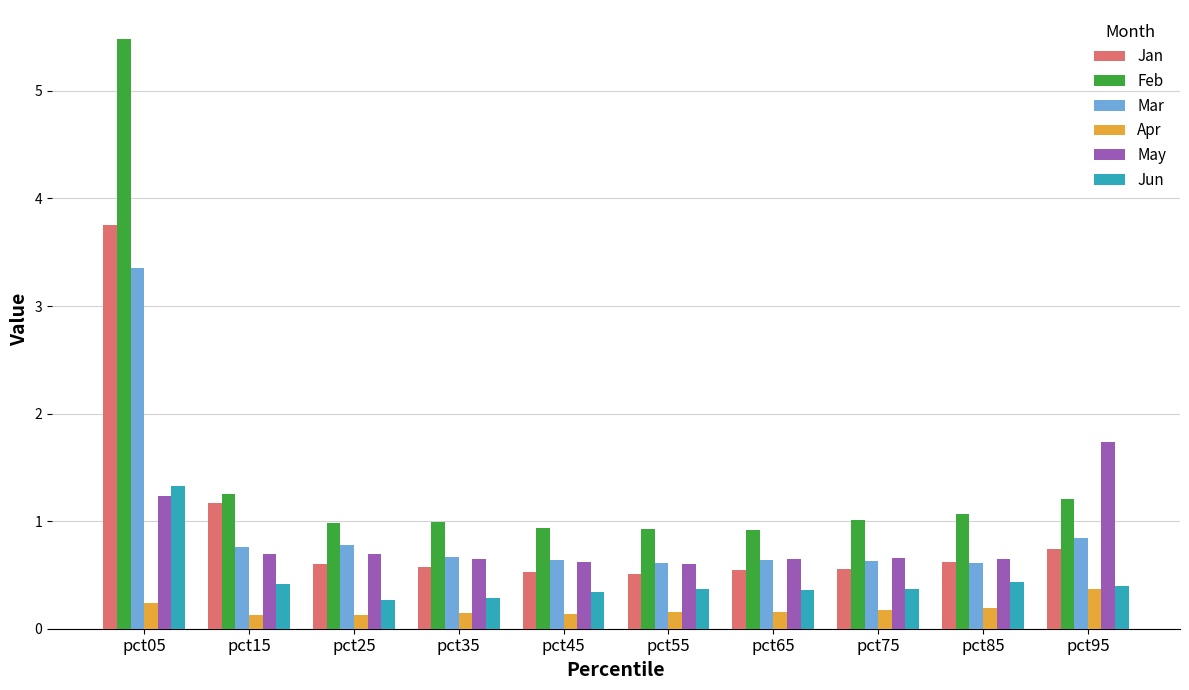

Which label corresponds to the largest value in the chart?

pct05